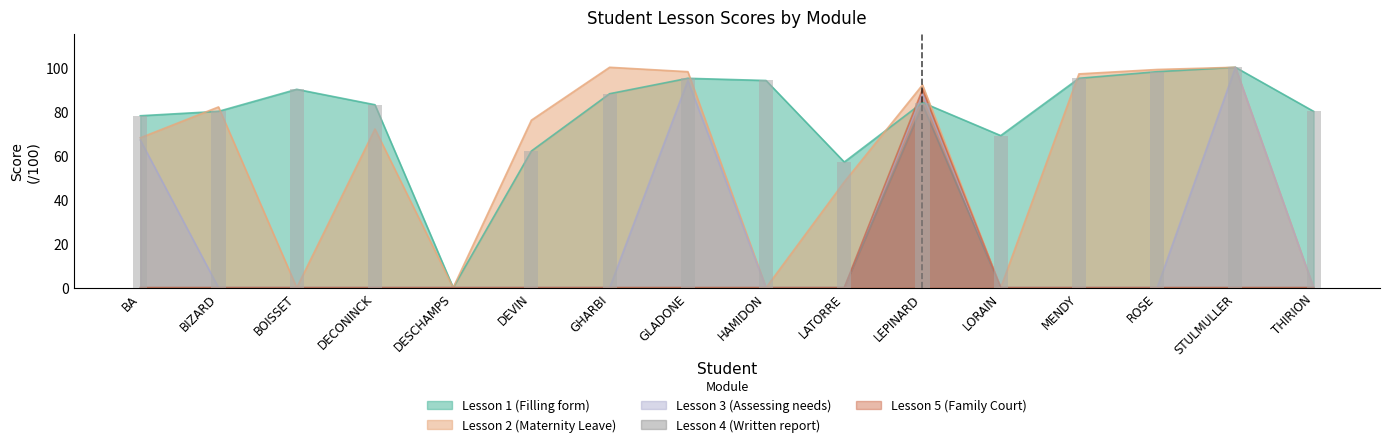

The Lesson 3 (Assessing needs) series shows 169 at STULMULLER. True or false?

False